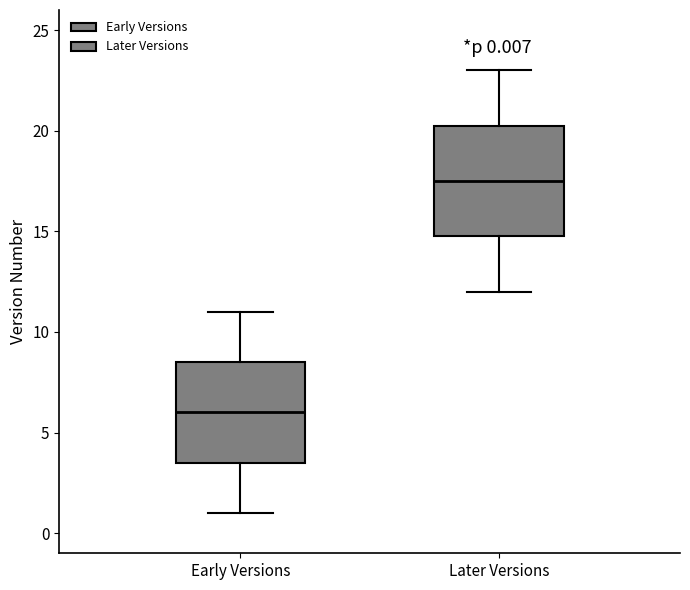

Comparing the boxes themselves (not the whiskers), which one is the tallest?

Later Versions